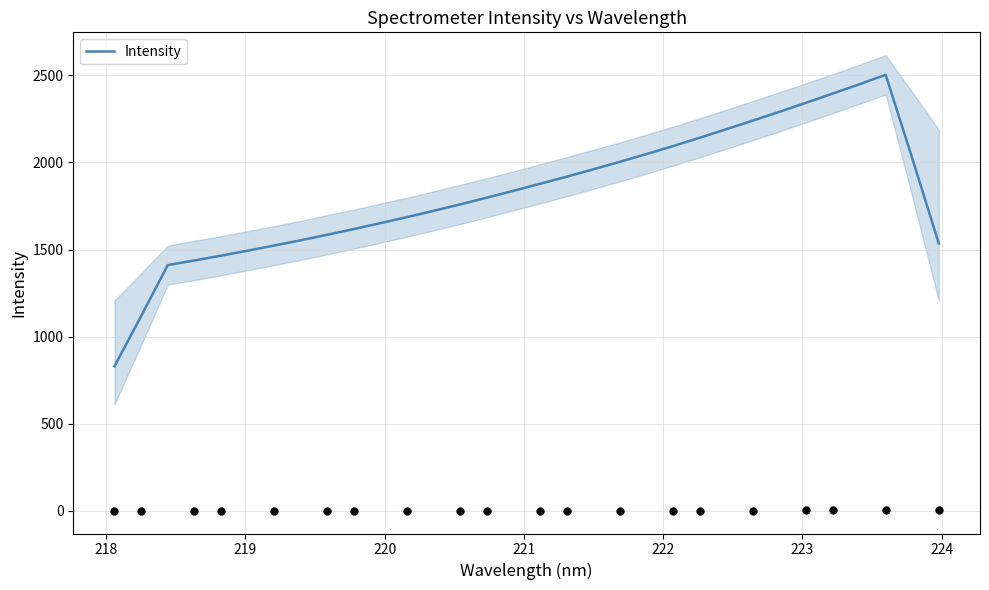

What is the minimum value for Intensity?

830.3